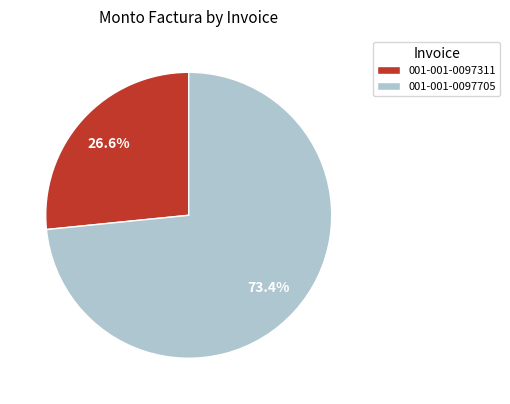

How many segments does this pie chart have?

2